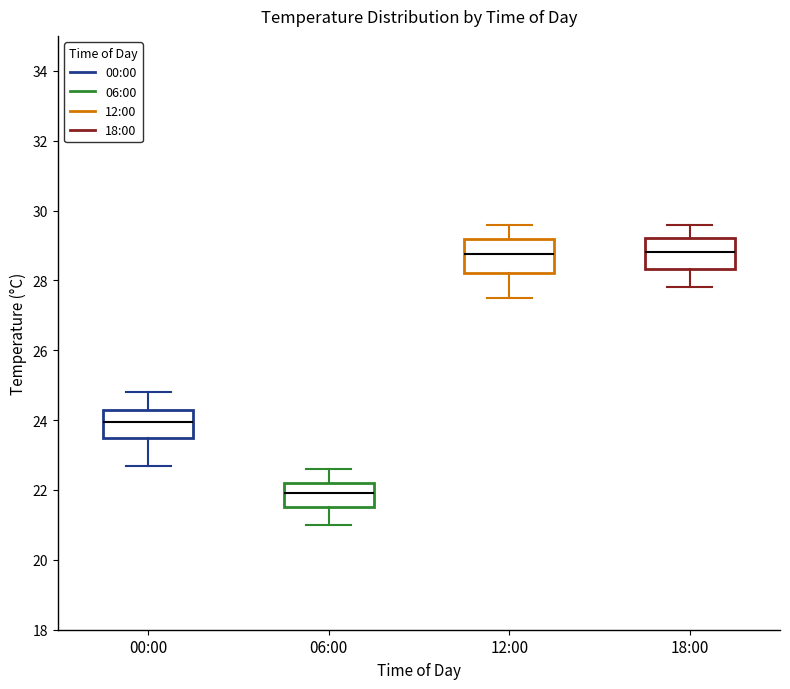

Reading left to right, transcribe this box plot: for each box, give where its median line is, the range the box spans, and where its two whiskers end, as read against the y-axis. The values are not printed on the chart, so give them approximately, as read against the axis.

00:00: median 24.0, box 23.6 to 24.4, whiskers 22.8 to 24.8
06:00: median 22.0, box 21.6 to 22.2, whiskers 21.0 to 22.6
12:00: median 28.8, box 28.2 to 29.2, whiskers 27.6 to 29.6
18:00: median 28.8, box 28.4 to 29.2, whiskers 27.8 to 29.6